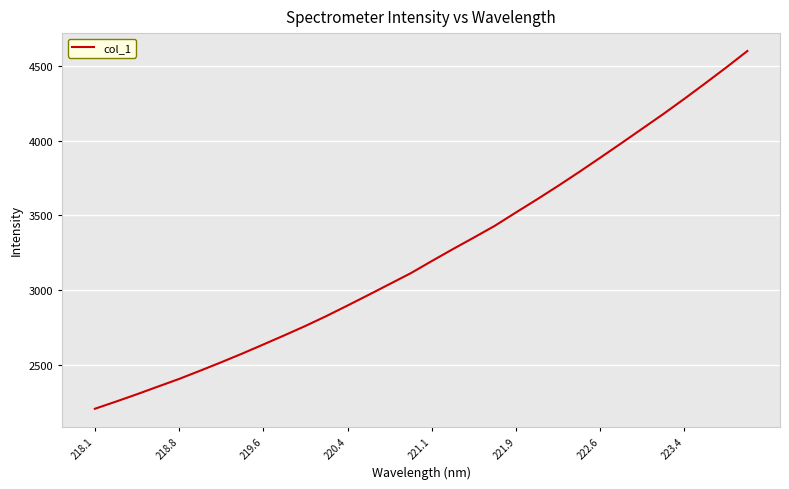

What is the smallest value displayed?

2206.3